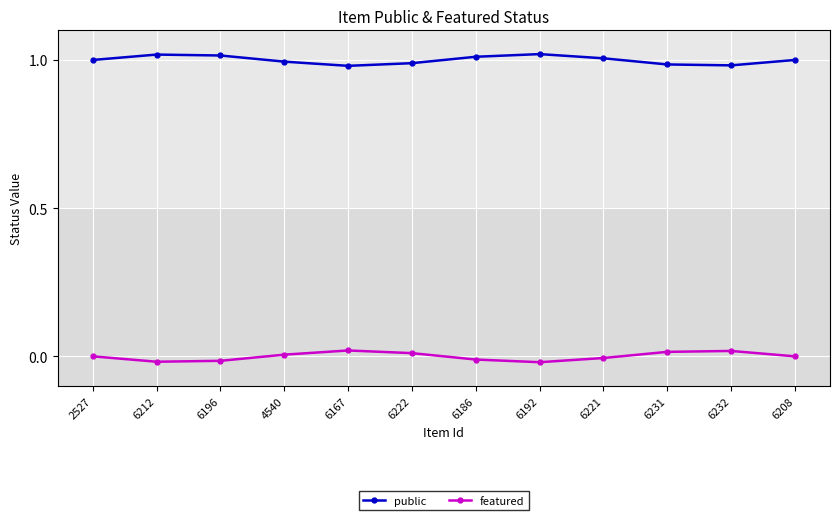

Reading left to right, list all the values displayed in this chart.

public: 1.0	1.0	1.0	1.0	1.0	1.0	1.0	1.0	1.0	1.0	1.0	1.0
featured: 0.0	-0.0	-0.0	0.0	0.0	0.0	-0.0	-0.0	-0.0	0.0	0.0	0.0